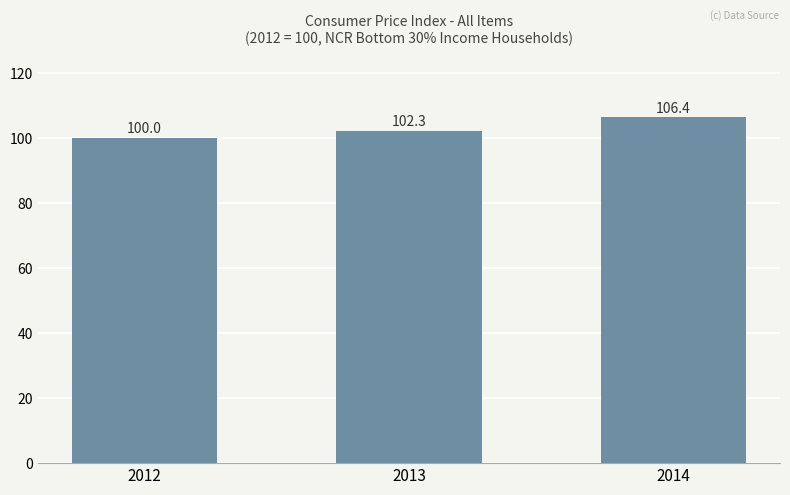

Are the bars horizontal?

No